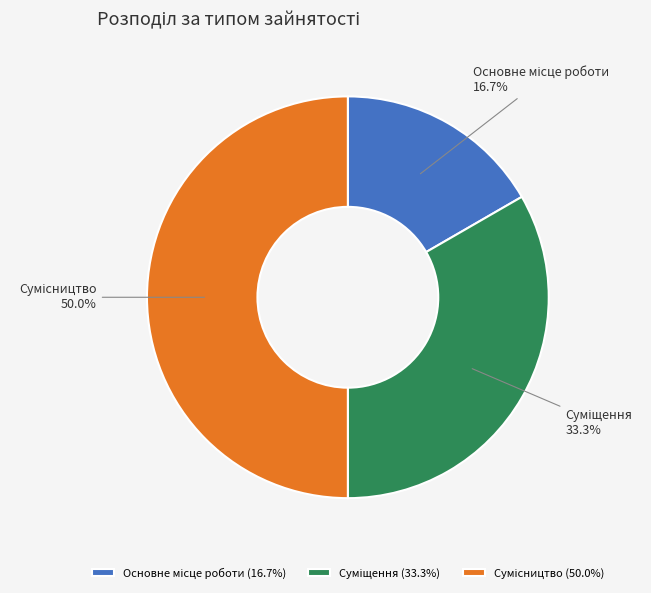

Approximately how many times larger is the value at Основне місце роботи compared to Суміщення?

0.5